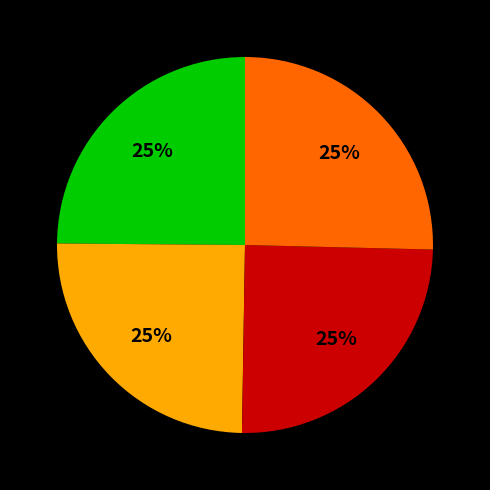

Is there a majority slice in this chart?

No